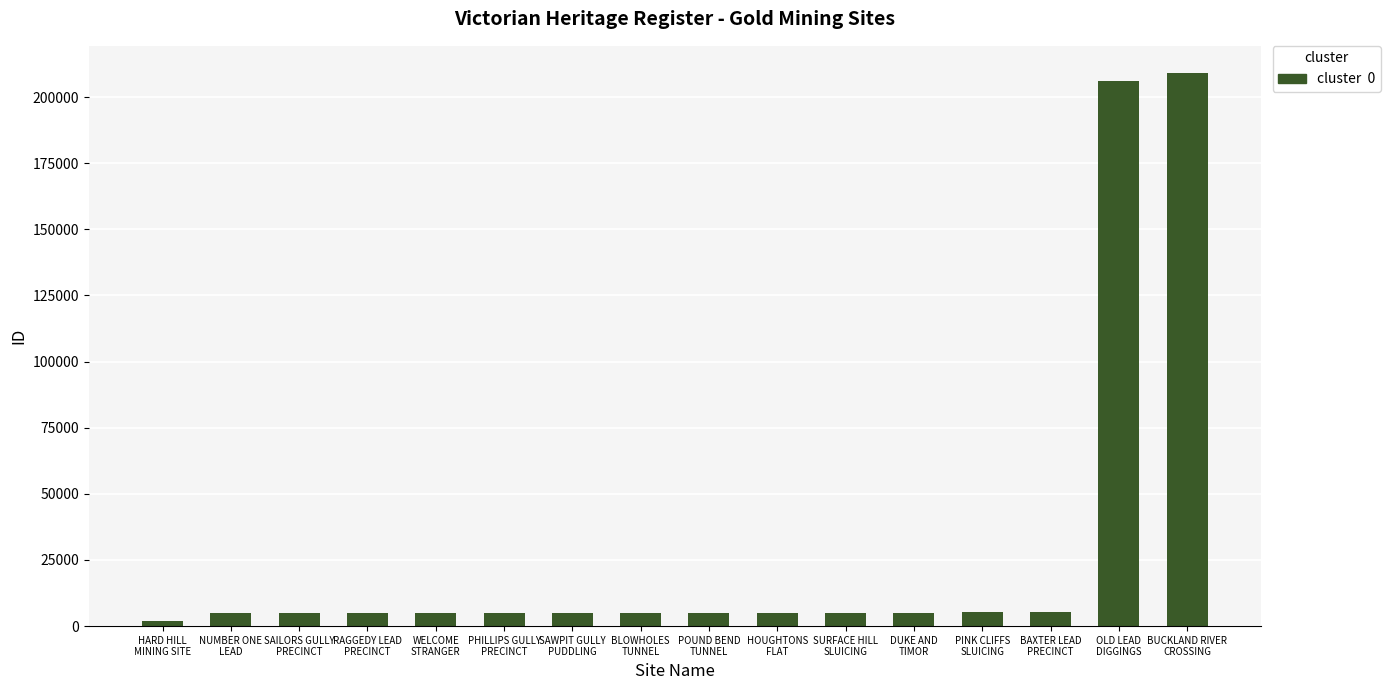

Read the value at PHILLIPS GULLY
PRECINCT.

4967